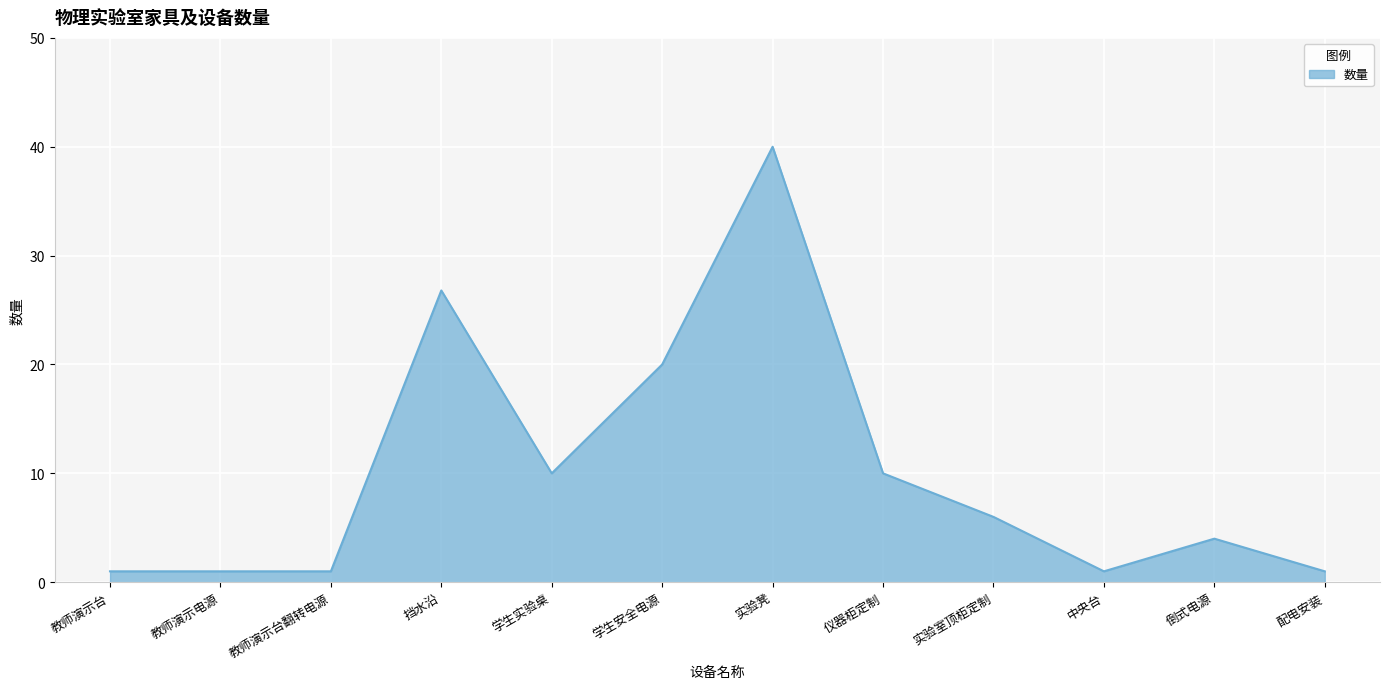

What is the change in value from 挡水沿 to 实验室顶柜定制?

-20.8